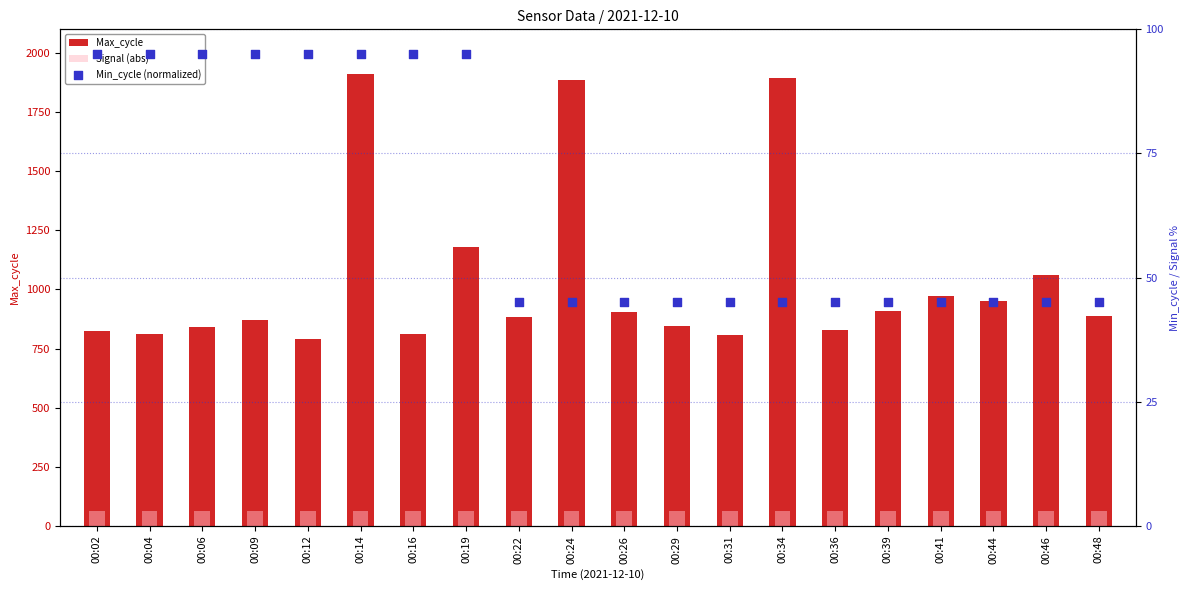

What is the total value across all series at 00:19?

1338.0